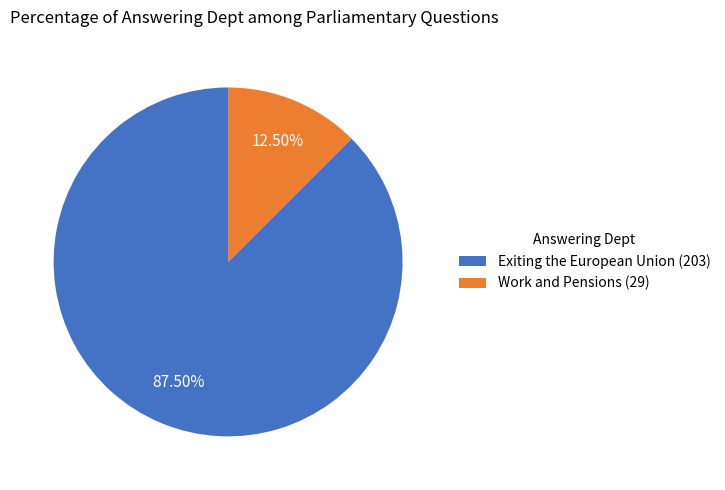

To the nearest percent, what is the average slice percentage?

50%